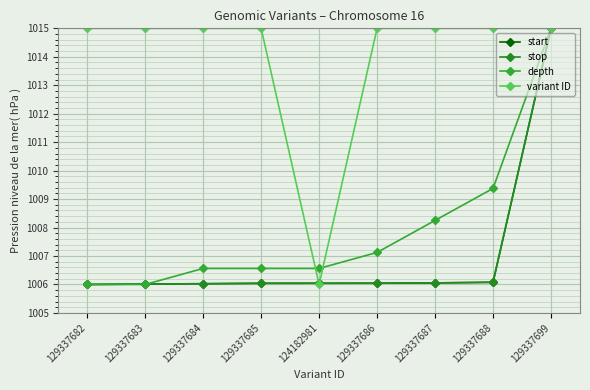

What is the maximum value for variant ID?

1015.0